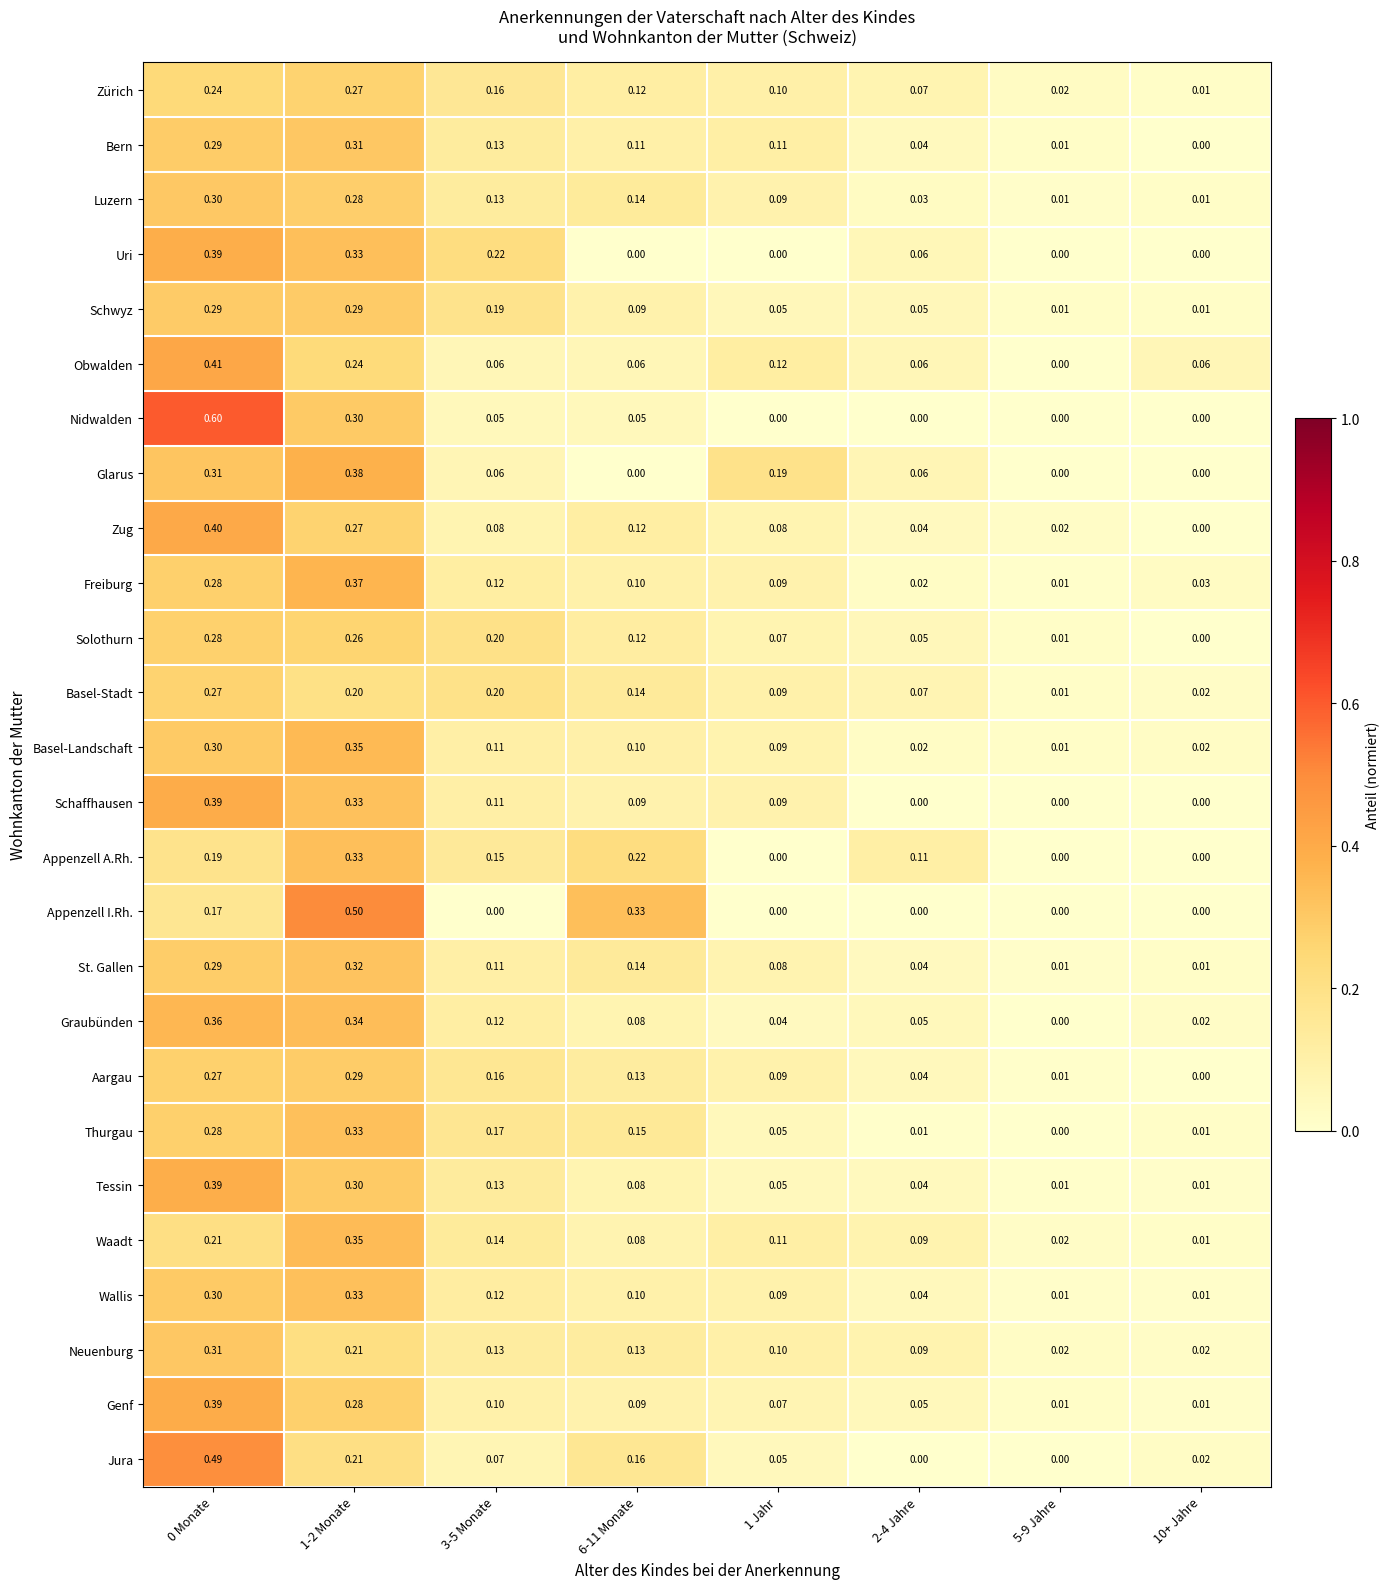

Is the value of Appenzell I.Rh. at 10+ Jahre greater than the value of Waadt at 2-4 Jahre?

No